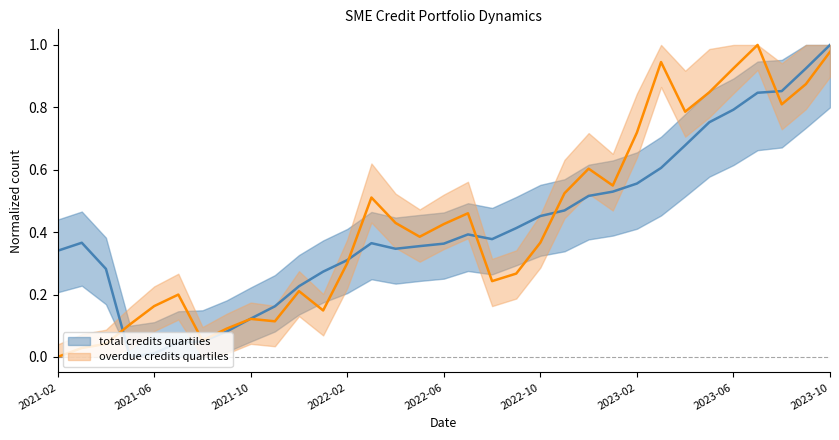

At how many categories does at least one series exceed 0?

33